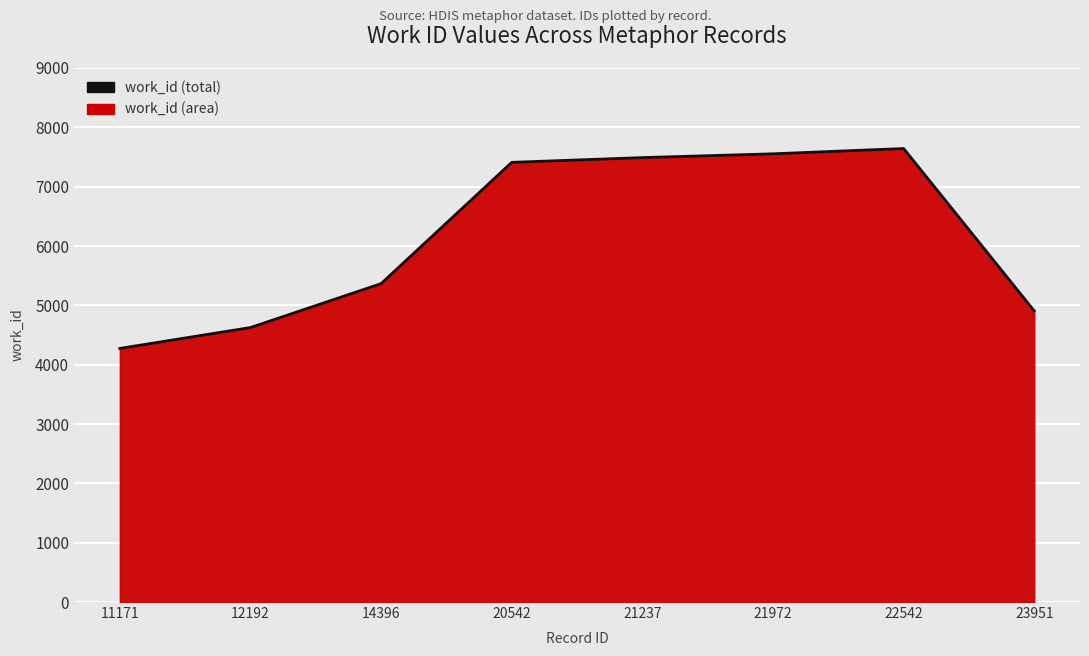

List the labels in order of value, smallest first.

11171, 12192, 23951, 14396, 20542, 21237, 21972, 22542